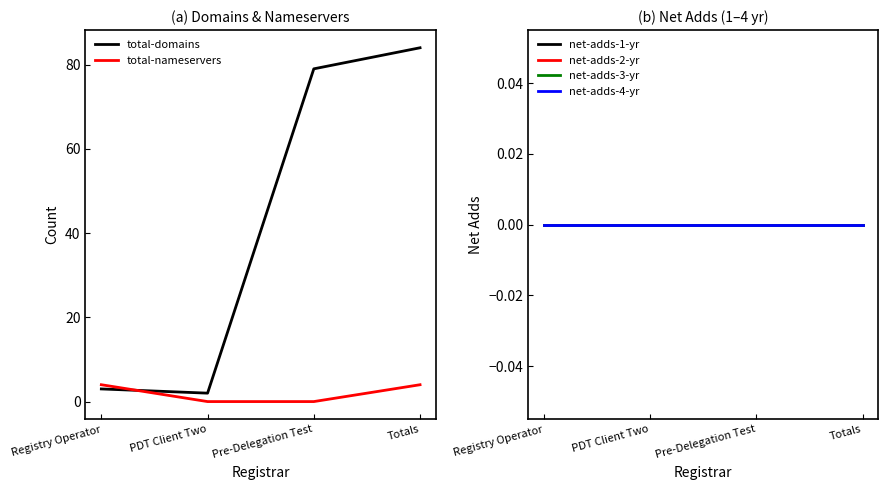

Which category has the highest value in the total-nameservers series?

Registry Operator